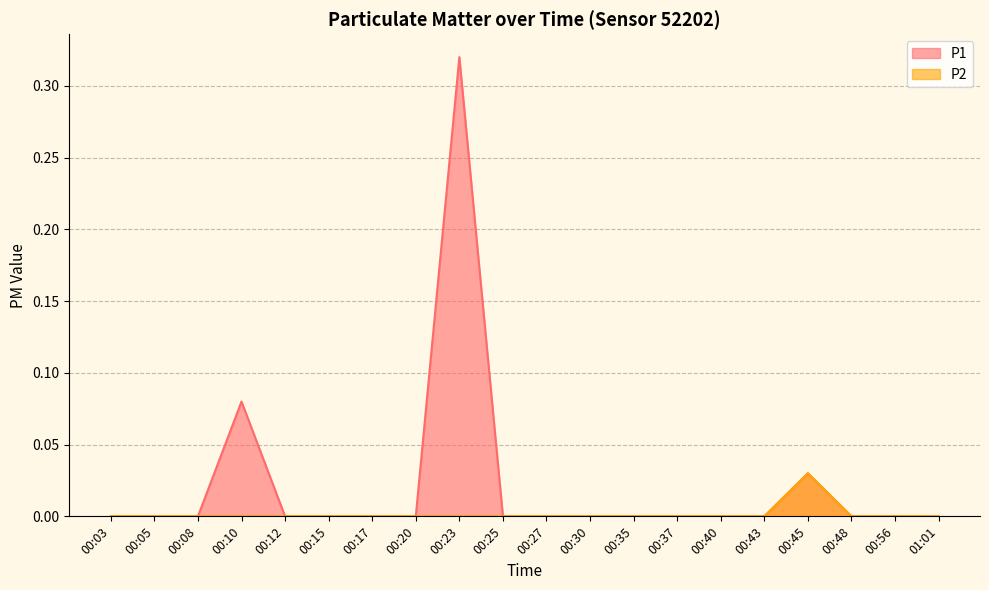

True or false: P1 and P2 cross at least once.

False